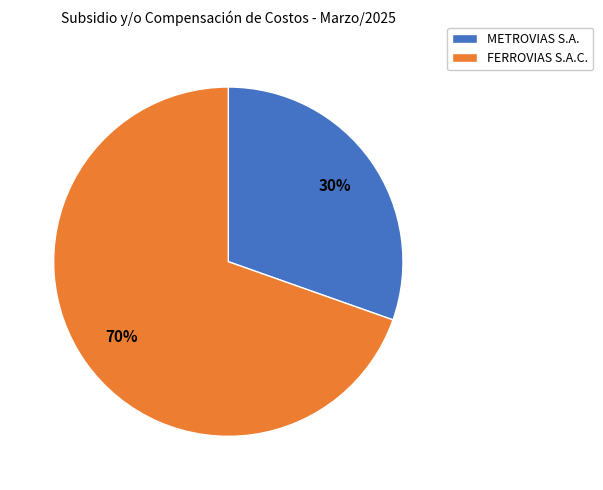

Combined, do METROVIAS S.A. and FERROVIAS S.A.C. account for over 50%?

Yes